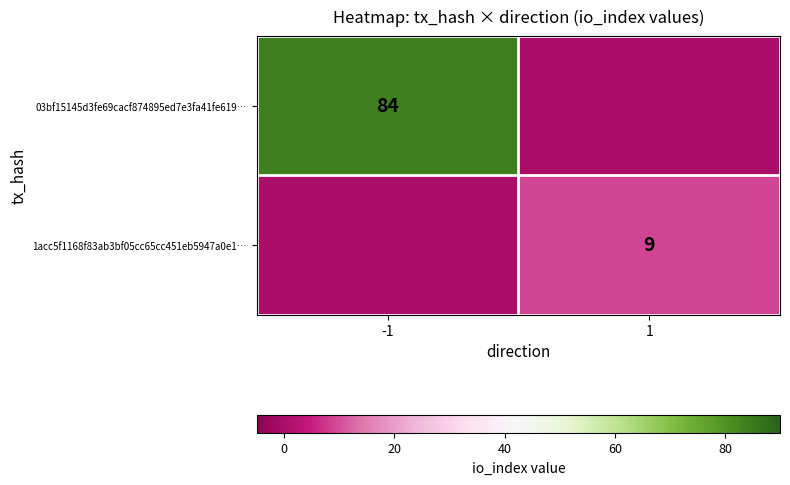

Which has a higher value, 1 or -1?

-1